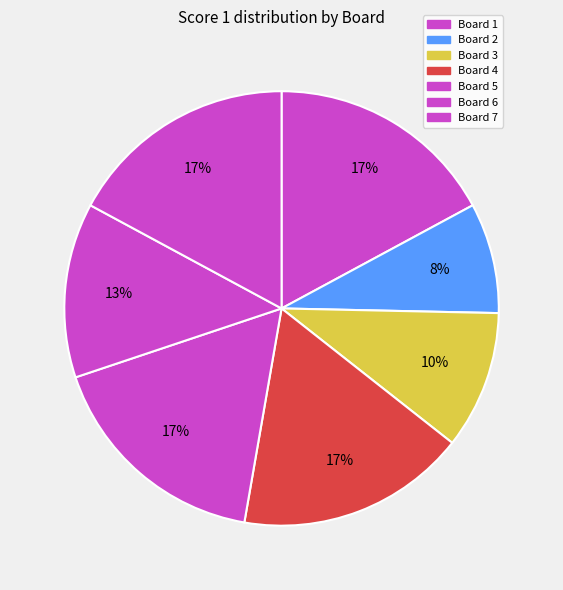

Count the number of slices in the pie.

7